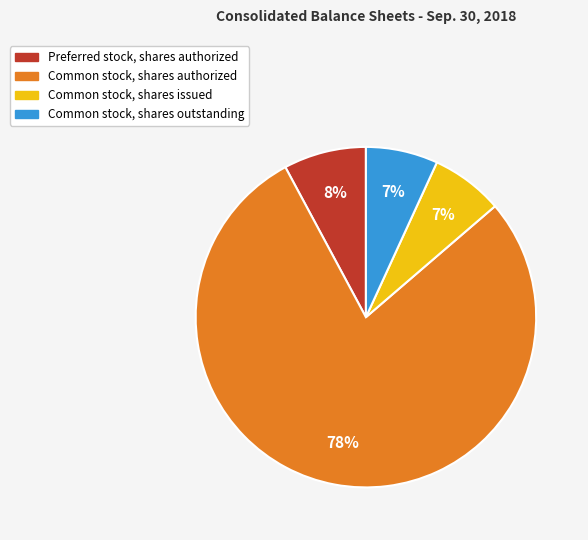

To the nearest percent, what portion does Common stock, shares authorized represent?

78%